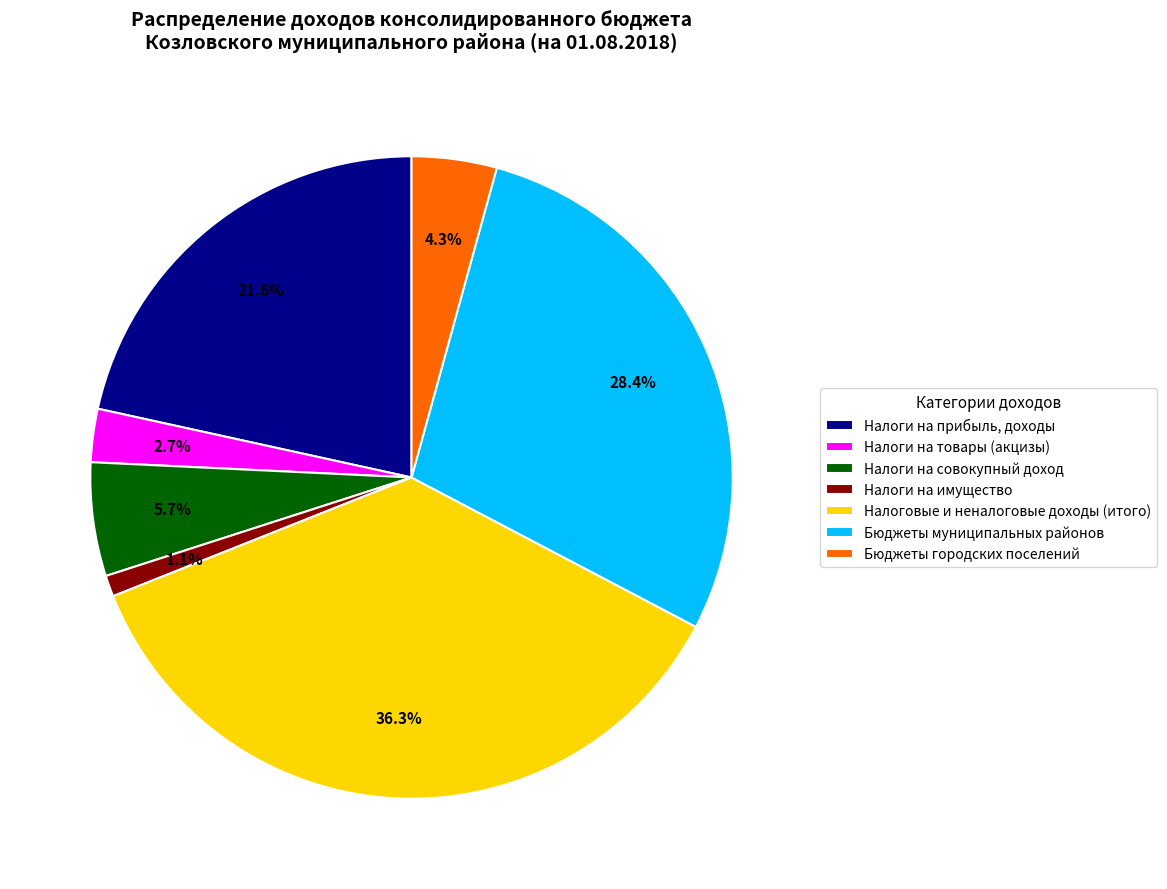

Approximately how many times larger is the value at Налоги на прибыль, доходы compared to Налоги на совокупный доход?

3.8